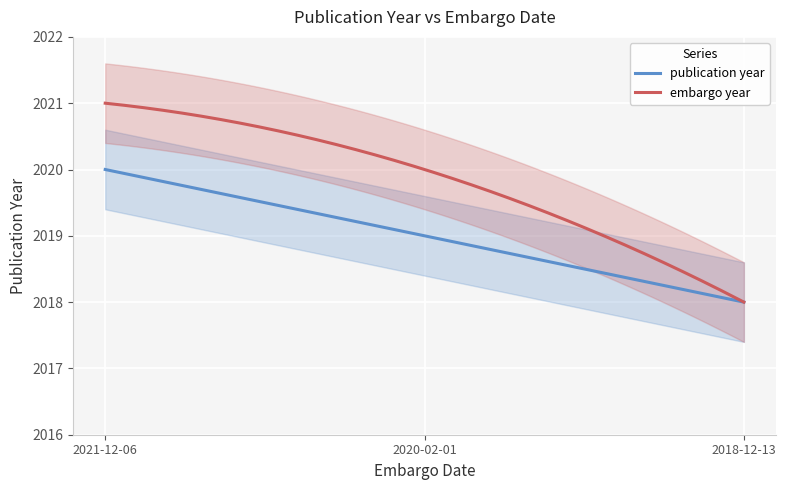

Is this an area chart (filled region under the line)?

No